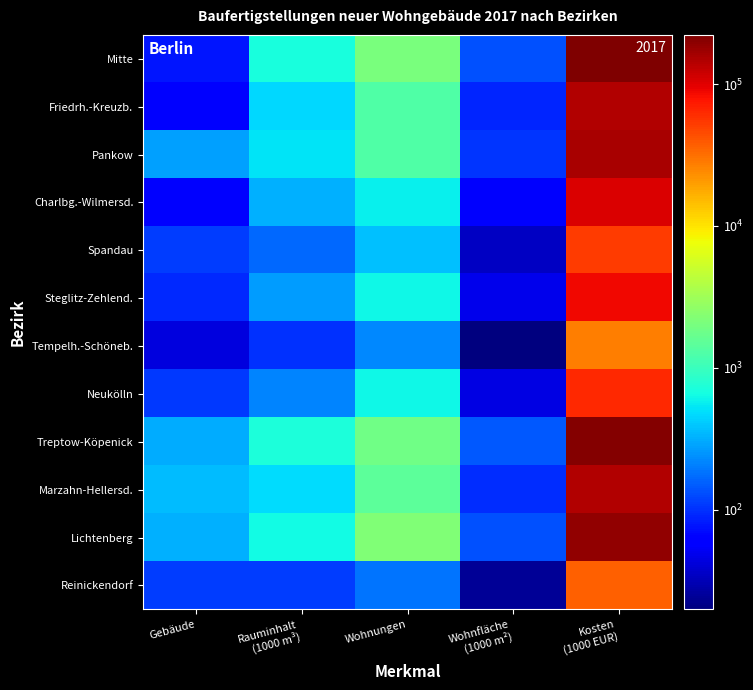

Reading left to right, extract all data points from this chart.

Mitte: Gebäude=78.0	Rauminhalt
(1000 m³)=696.0	Wohnungen=2088.0	Wohnfläche
(1000 m²)=134.8	Kosten
(1000 EUR)=222240.0
Friedrh.-Kreuzb.: Gebäude=64.0	Rauminhalt
(1000 m³)=465.0	Wohnungen=1264.0	Wohnfläche
(1000 m²)=90.4	Kosten
(1000 EUR)=148647.0
Pankow: Gebäude=278.0	Rauminhalt
(1000 m³)=508.0	Wohnungen=1291.0	Wohnfläche
(1000 m²)=105.5	Kosten
(1000 EUR)=156689.0
Charlbg.-Wilmersd.: Gebäude=63.0	Rauminhalt
(1000 m³)=321.0	Wohnungen=572.0	Wohnfläche
(1000 m²)=56.5	Kosten
(1000 EUR)=104521.0
Spandau: Gebäude=110.0	Rauminhalt
(1000 m³)=166.0	Wohnungen=366.0	Wohnfläche
(1000 m²)=34.6	Kosten
(1000 EUR)=53536.0
Steglitz-Zehlend.: Gebäude=92.0	Rauminhalt
(1000 m³)=268.0	Wohnungen=612.0	Wohnfläche
(1000 m²)=48.1	Kosten
(1000 EUR)=86559.0
Tempelh.-Schöneb.: Gebäude=43.0	Rauminhalt
(1000 m³)=101.0	Wohnungen=224.0	Wohnfläche
(1000 m²)=19.8	Kosten
(1000 EUR)=27766.0
Neukölln: Gebäude=106.0	Rauminhalt
(1000 m³)=217.0	Wohnungen=611.0	Wohnfläche
(1000 m²)=45.0	Kosten
(1000 EUR)=64364.0
Treptow-Köpenick: Gebäude=311.0	Rauminhalt
(1000 m³)=705.0	Wohnungen=1873.0	Wohnfläche
(1000 m²)=145.3	Kosten
(1000 EUR)=208435.0
Marzahn-Hellersd.: Gebäude=361.0	Rauminhalt
(1000 m³)=484.0	Wohnungen=1488.0	Wohnfläche
(1000 m²)=97.6	Kosten
(1000 EUR)=146377.0
Lichtenberg: Gebäude=326.0	Rauminhalt
(1000 m³)=652.0	Wohnungen=2213.0	Wohnfläche
(1000 m²)=132.6	Kosten
(1000 EUR)=187011.0
Reinickendorf: Gebäude=111.0	Rauminhalt
(1000 m³)=110.0	Wohnungen=183.0	Wohnfläche
(1000 m²)=24.3	Kosten
(1000 EUR)=36415.0